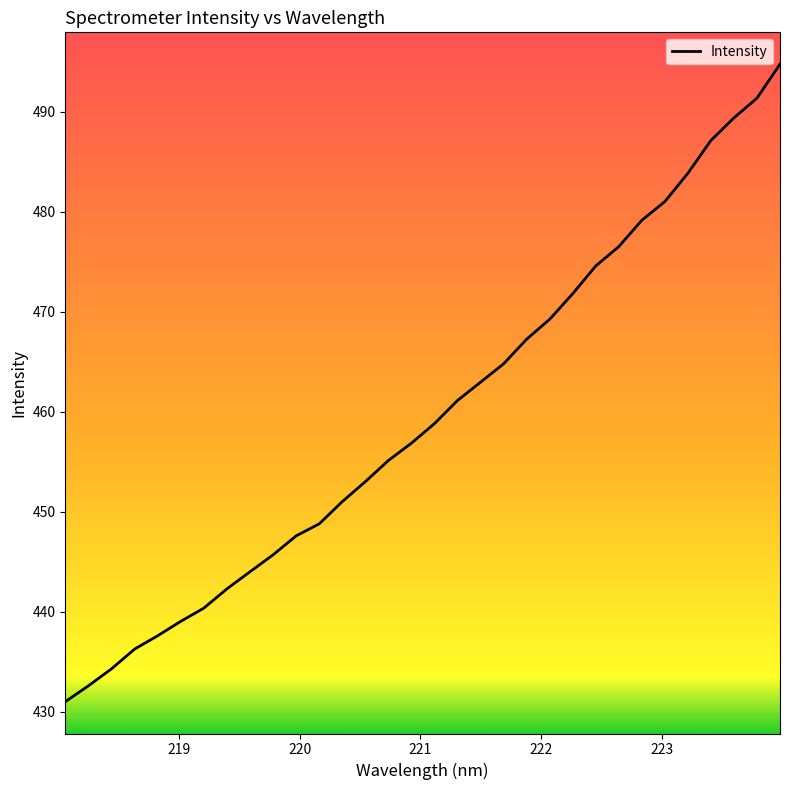

What is the minimum value shown in the chart?

431.0